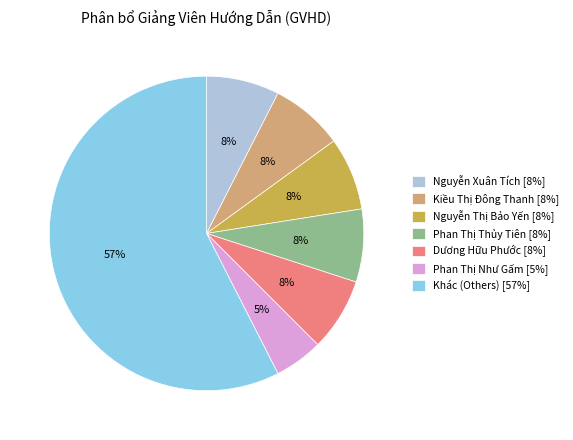

Is there a majority slice in this chart?

Yes